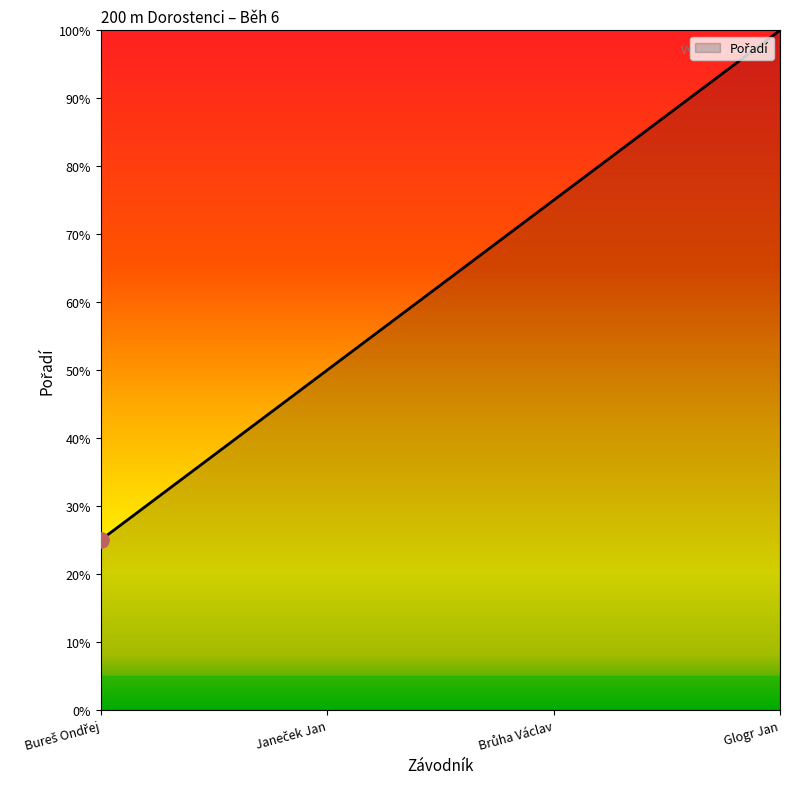

What is the smallest value displayed?

25